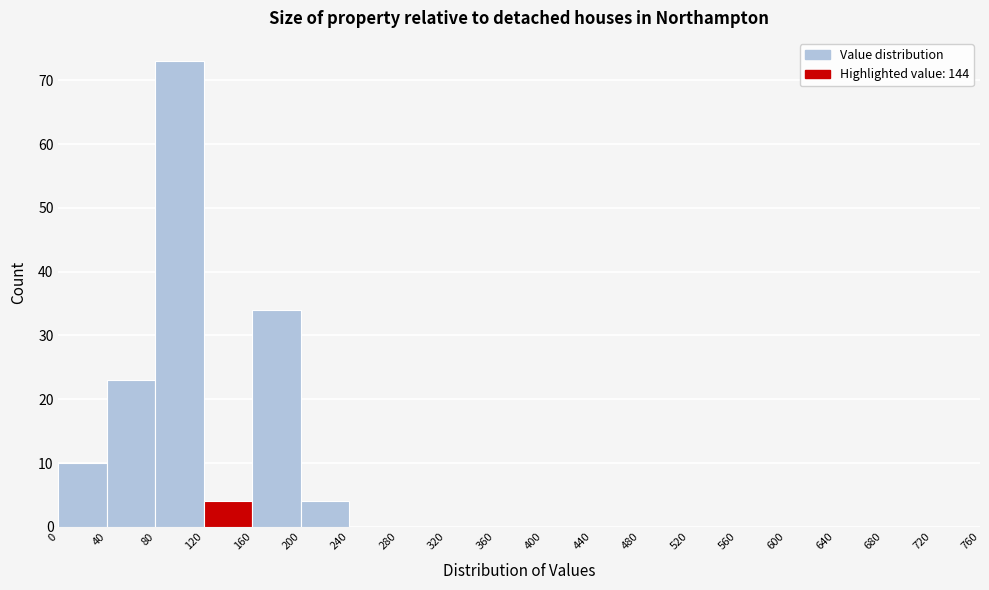

Reading left to right, transcribe this chart: for each bar, give the range it covers on the x-axis and its height. The values are not printed on the chart, so give them approximately, as read against the axis.

0 to 40: 10
40 to 80: 23
80 to 120: 73
120 to 160: 4
160 to 200: 34
200 to 240: 4
240 to 280: 0
280 to 320: 0
320 to 360: 0
360 to 400: 0
400 to 440: 0
440 to 480: 0
480 to 520: 0
520 to 560: 0
560 to 600: 0
600 to 640: 0
640 to 680: 0
680 to 720: 0
720 to 760: 0